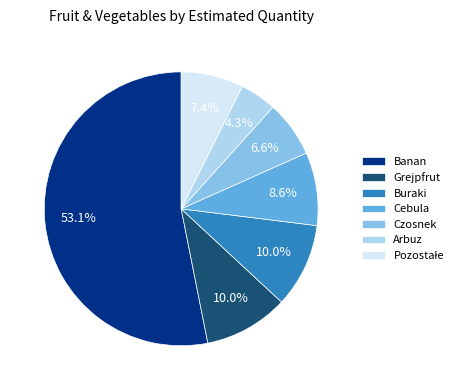

Between Banan and Arbuz, which is larger?

Banan